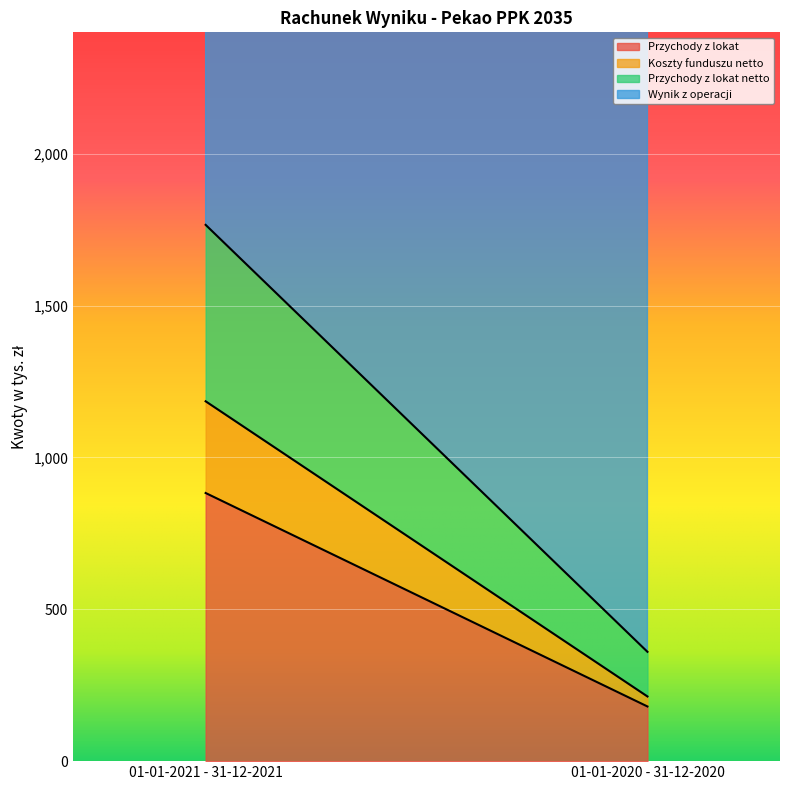

True or false: Koszty funduszu netto has a value of 508 at 01-01-2021 - 31-12-2021.

False